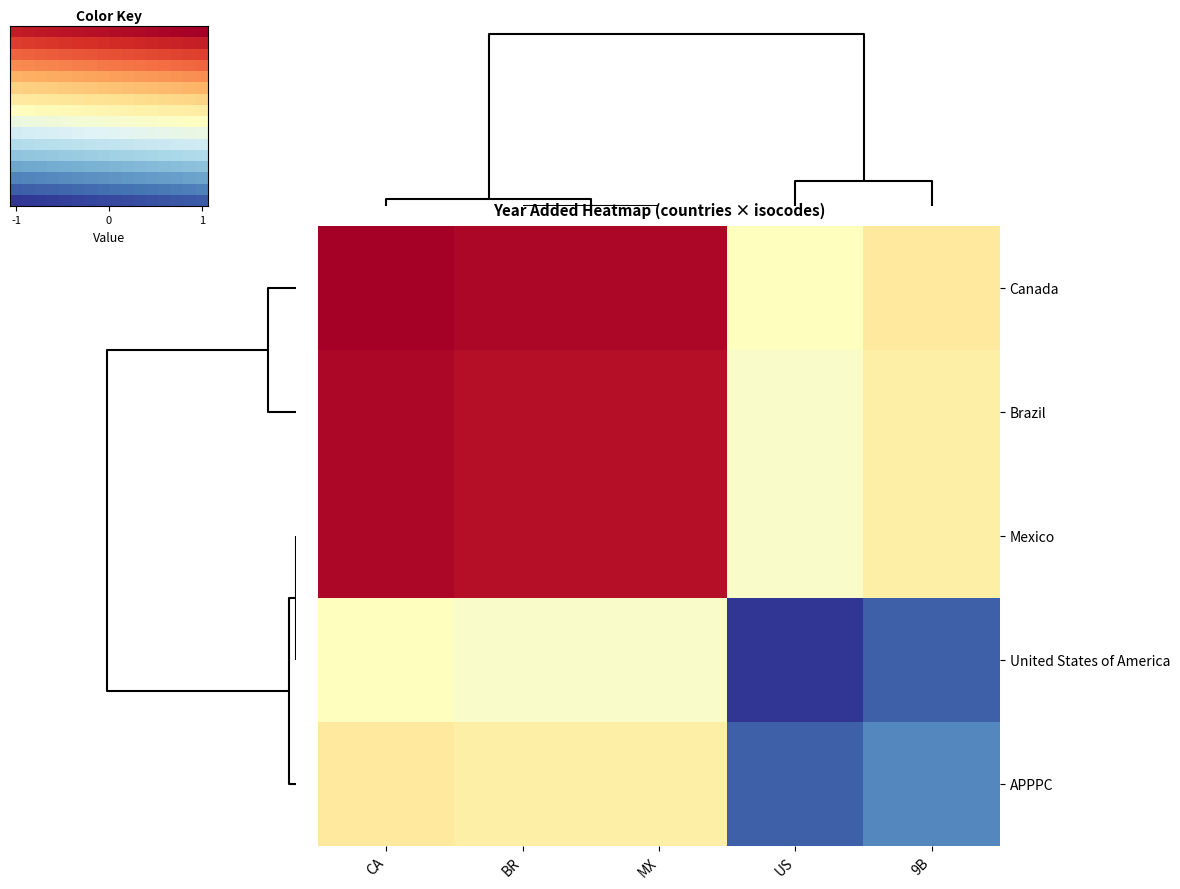

Which category has the highest value in the Canada series?

CA